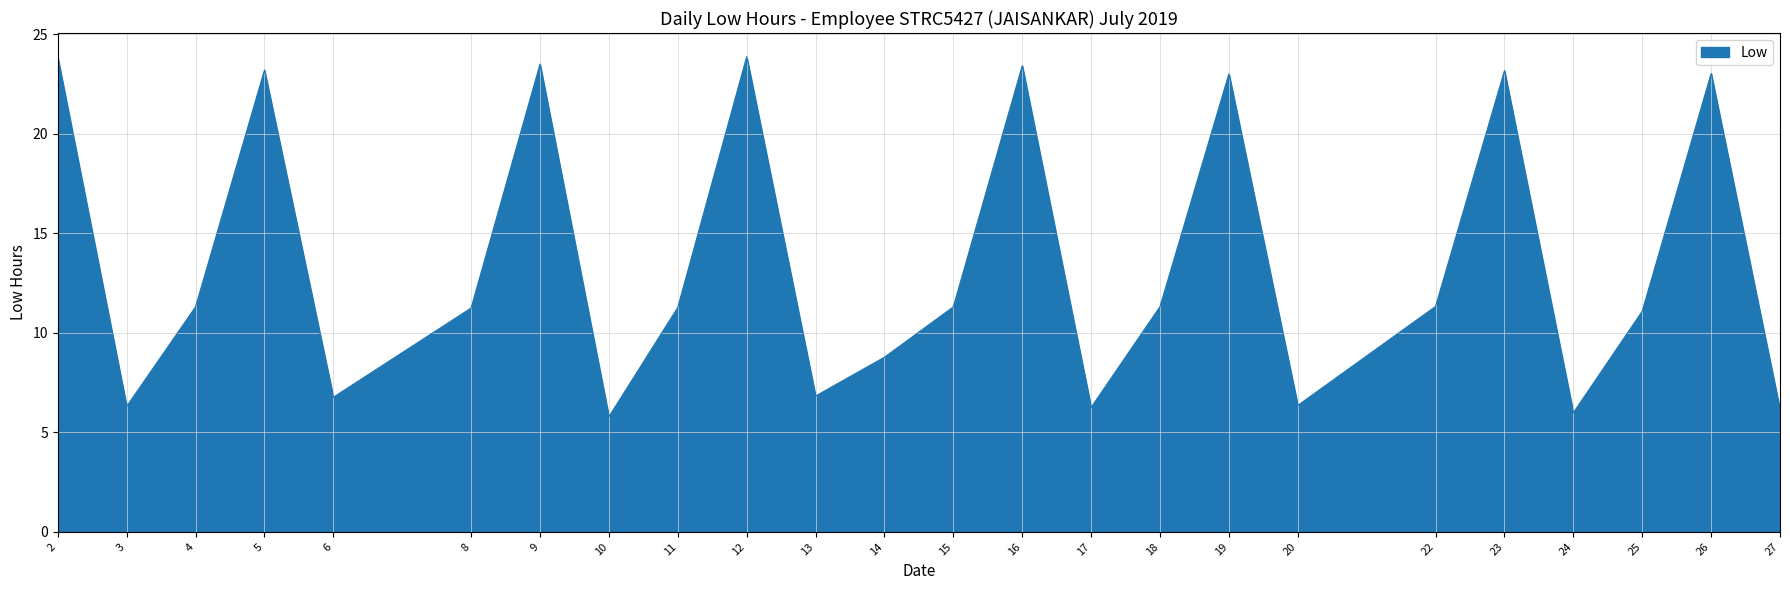

How many series are shown in this chart?

1